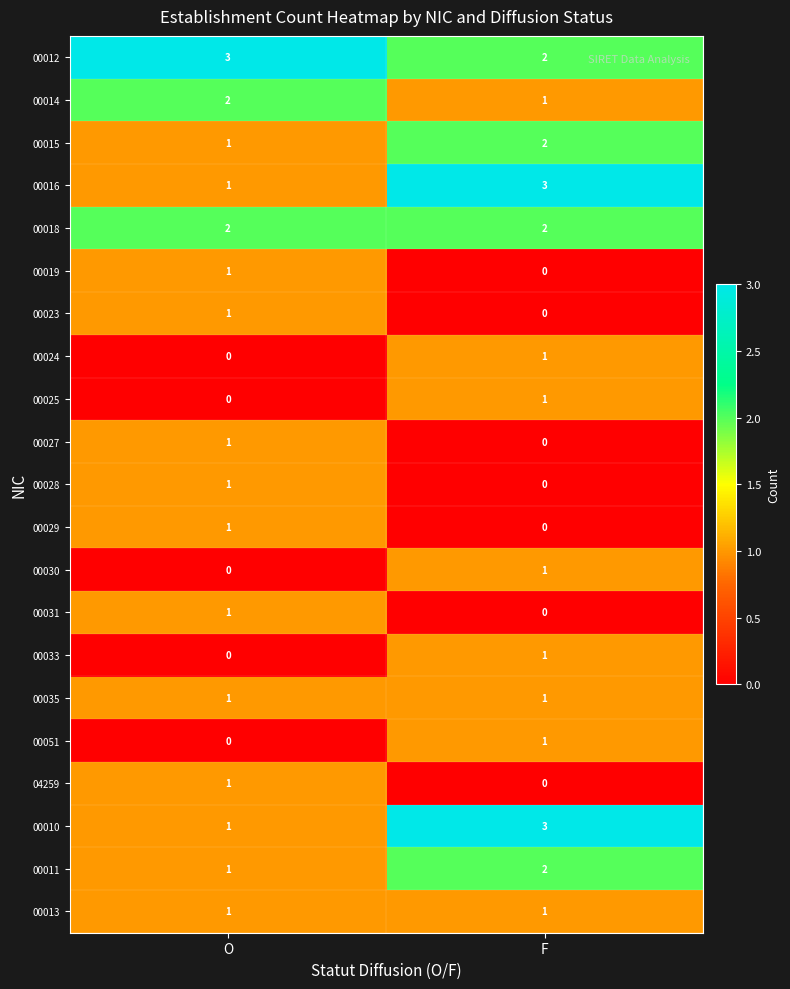

Is it true that 00012 equals 3 at O?

True